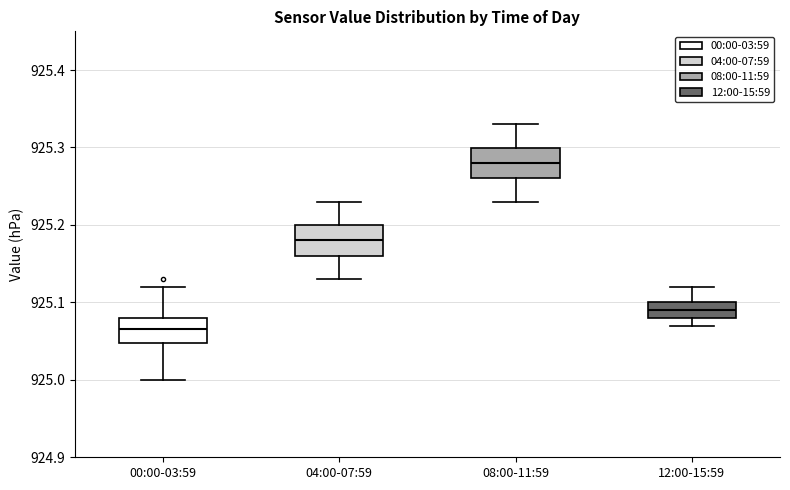

Reading left to right, read every box against the y-axis: the position of its median line, the range the box covers, and the ends of its whiskers. The values are not printed on the chart, so give them approximately, as read against the axis.

00:00-03:59: median 925.07, box 925.05 to 925.08, whiskers 925.00 to 925.12
04:00-07:59: median 925.18, box 925.16 to 925.20, whiskers 925.13 to 925.23
08:00-11:59: median 925.28, box 925.26 to 925.30, whiskers 925.23 to 925.33
12:00-15:59: median 925.09, box 925.08 to 925.10, whiskers 925.07 to 925.12